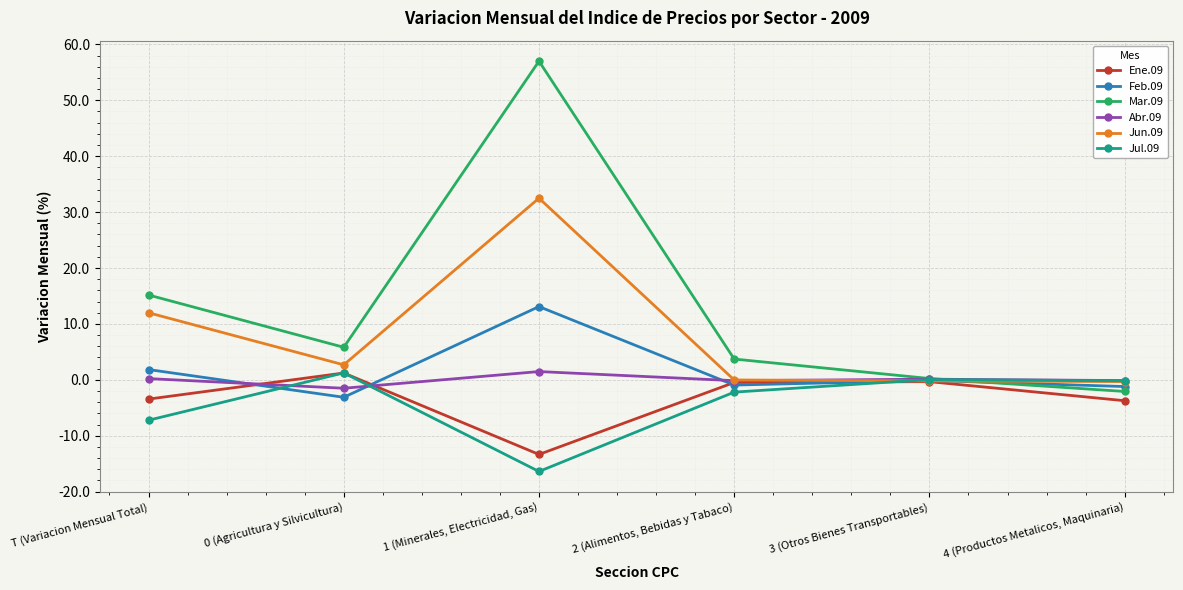

Which series has the largest range (max minus min)?

Mar.09